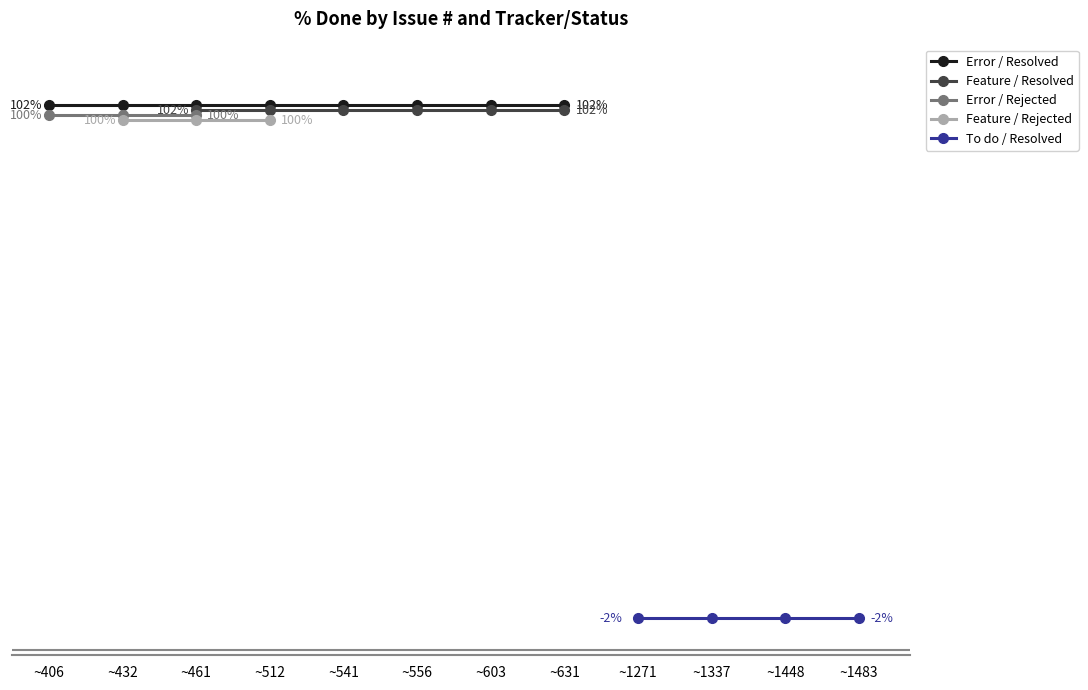

The Error series shows 100 at 436. True or false?

True